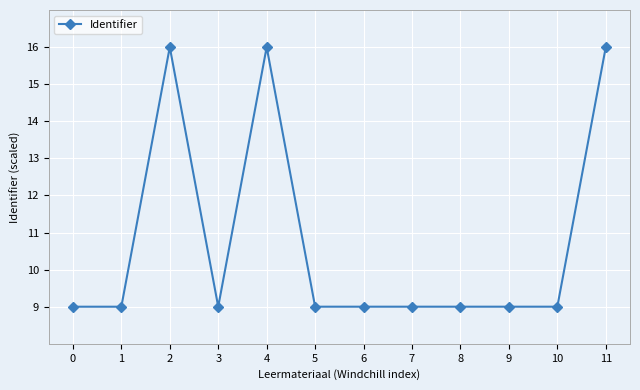

What is the value of the 2nd point from the left?

9.0